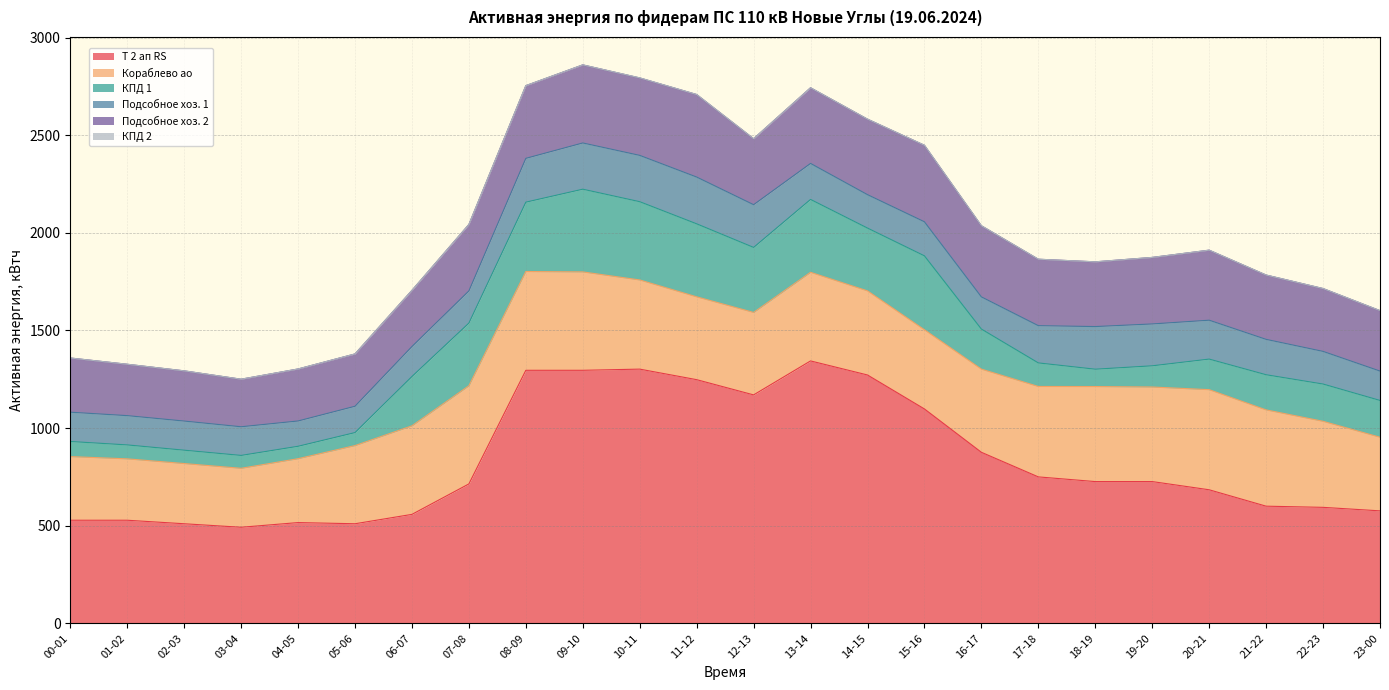

How many interior local peaks does the 10 Новые Углы-Подсобное хоз. 1 ао RS series have?

3